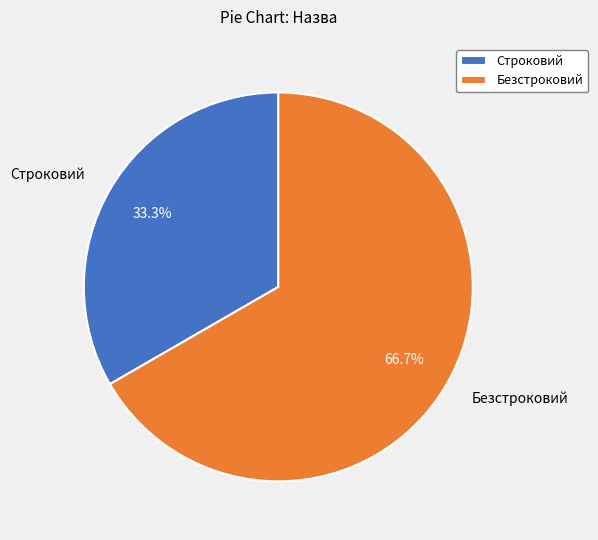

To the nearest percent, what is the difference between the largest and smallest slice percentages?

33%